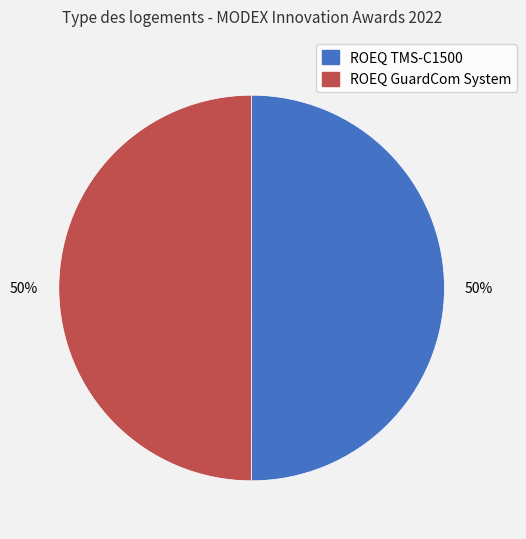

What is the ratio of the value at ROEQ TMS-C1500 to the value at ROEQ GuardCom System?

1.0